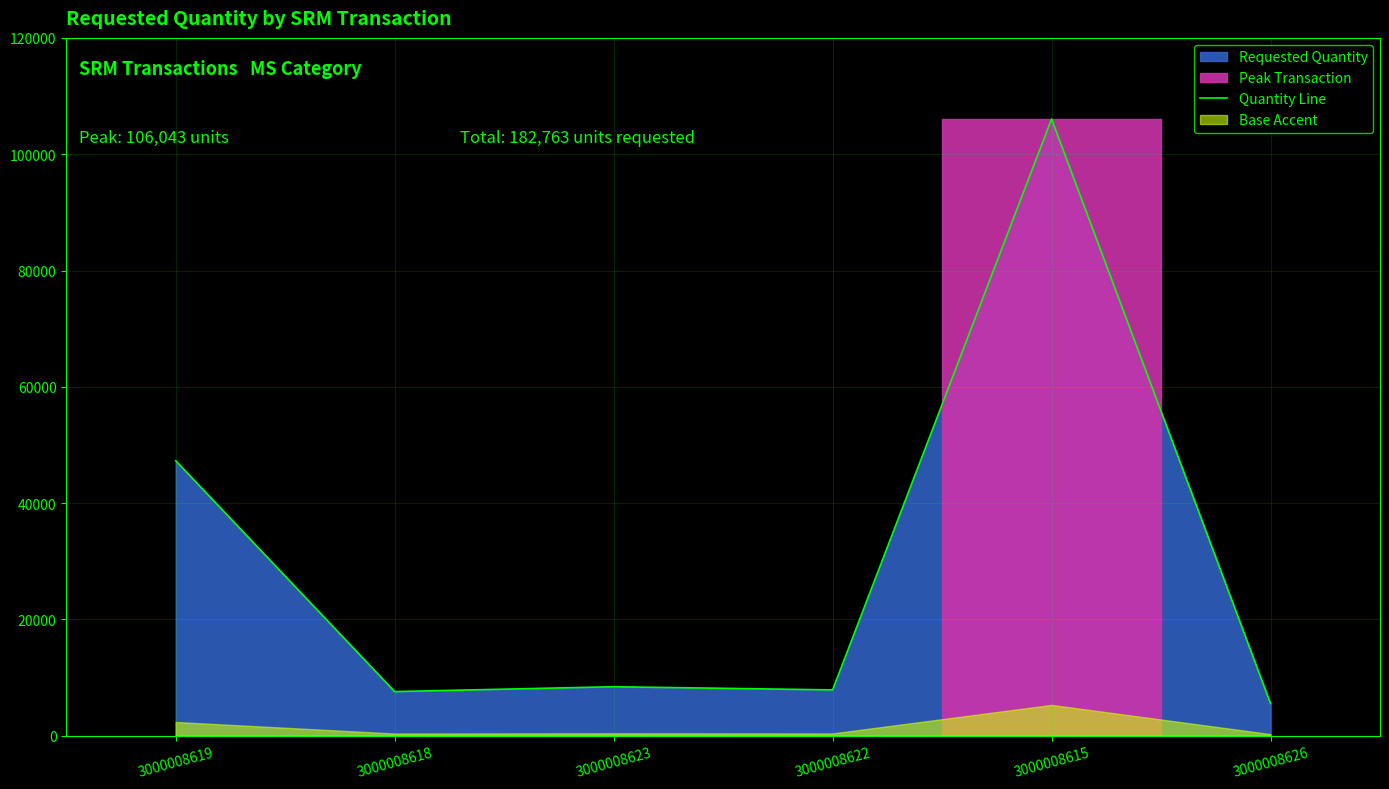

How many lines are shown in the chart?

1